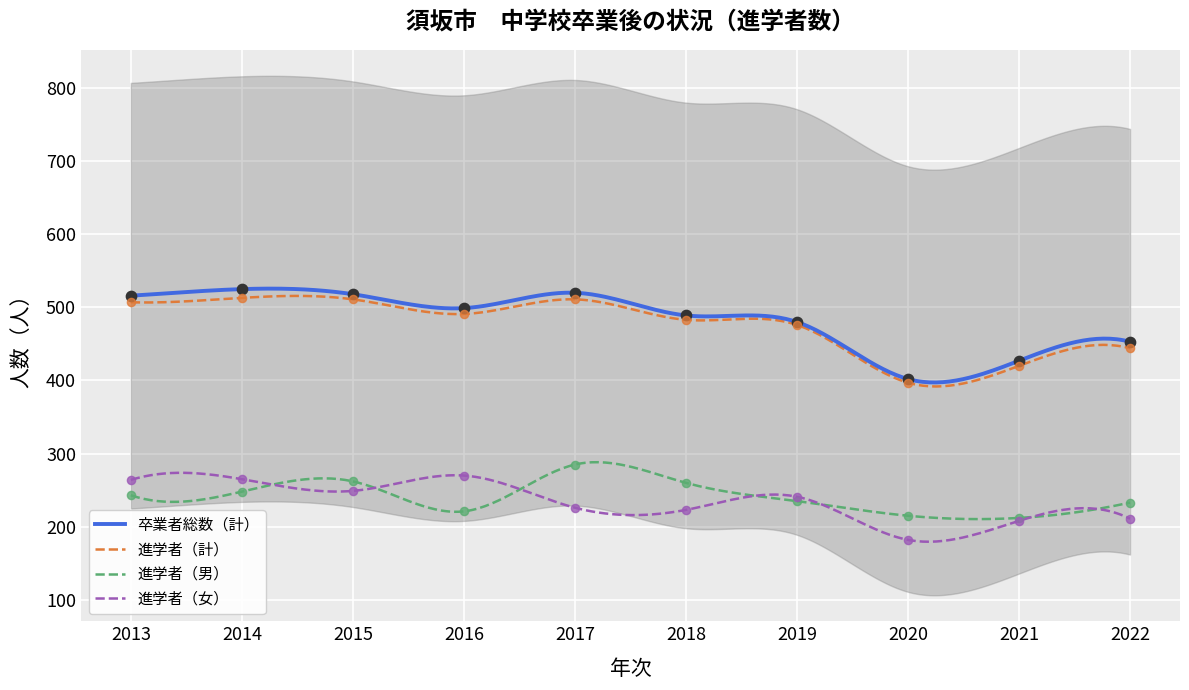

What is the total value across all series at 2021?

1267